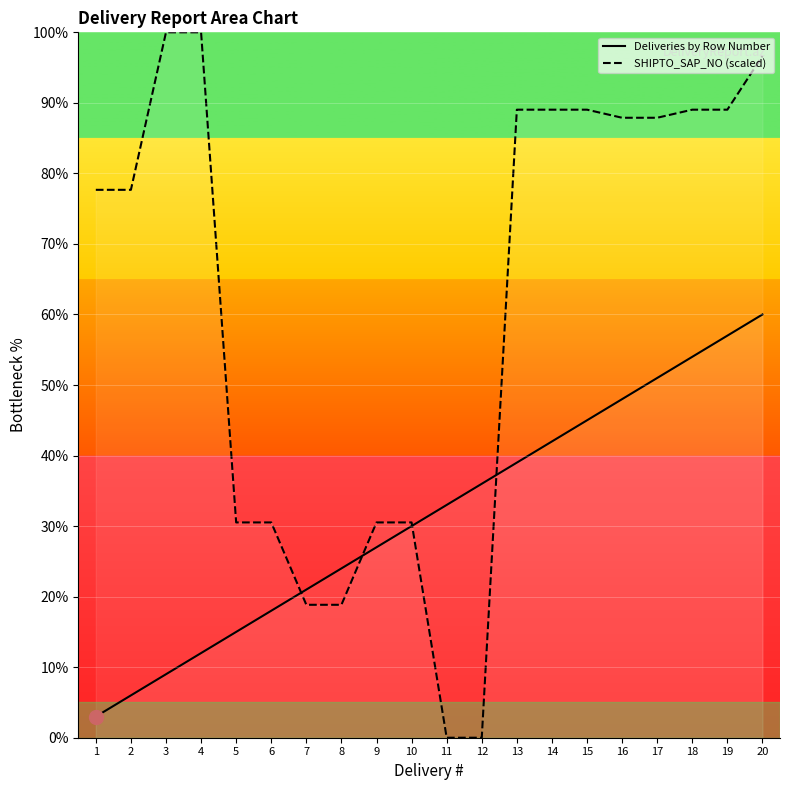

Is this an area chart (filled region under the line)?

No